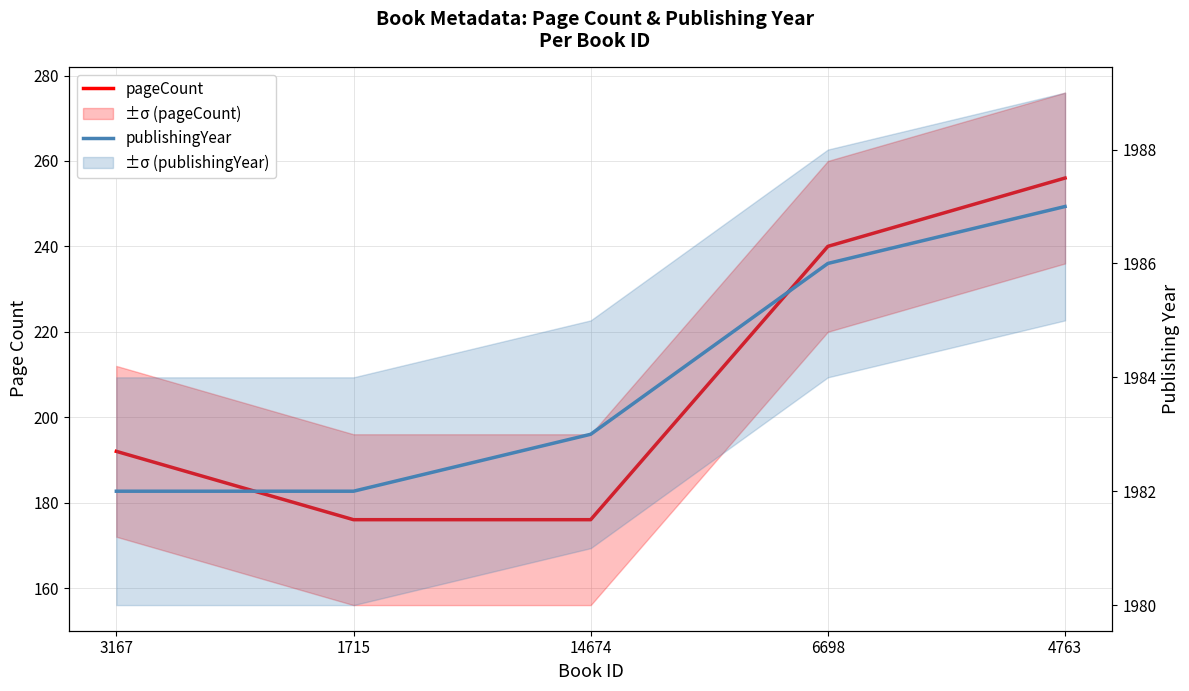

Where is pageCount nearest to the value 216?

3167